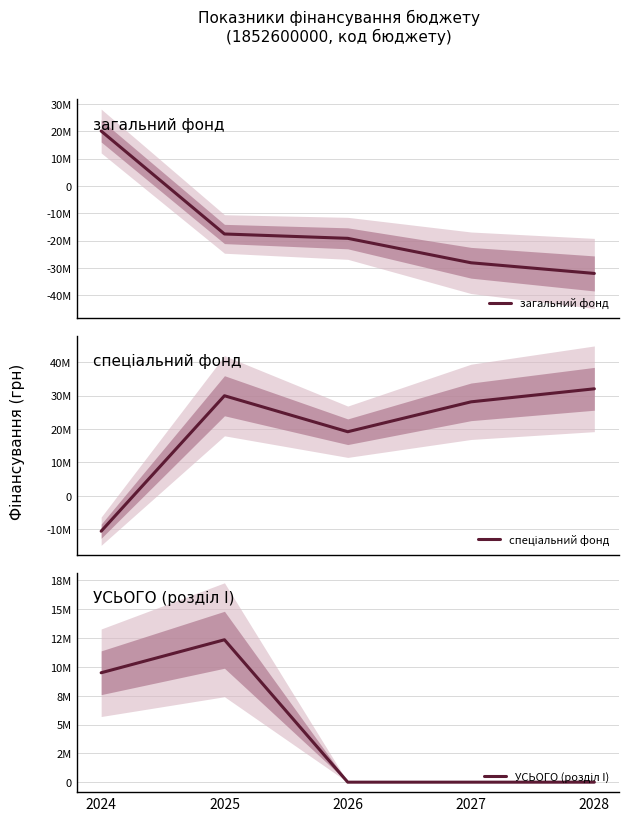

Reading left to right, what are all the values shown in this chart?

загальний фонд: 2024=20047356	2025=-17603549	2026=-19195000	2027=-28135600	2028=-32035000
спеціальний фонд: 2024=-10555318	2025=29957375	2026=19195000	2027=28135600	2028=32035000
УСЬОГО (розділ I): 2024=9492038	2025=12353826	2026=0	2027=0	2028=0